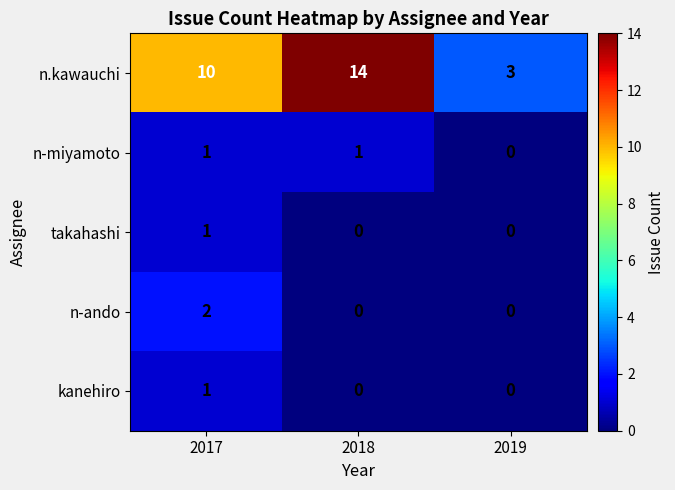

Reading right to left, extract all data points from this chart.

n.kawauchi: 2019=3	2018=14	2017=10
n-miyamoto: 2019=0	2018=1	2017=1
takahashi: 2019=0	2018=0	2017=1
n-ando: 2019=0	2018=0	2017=2
kanehiro: 2019=0	2018=0	2017=1